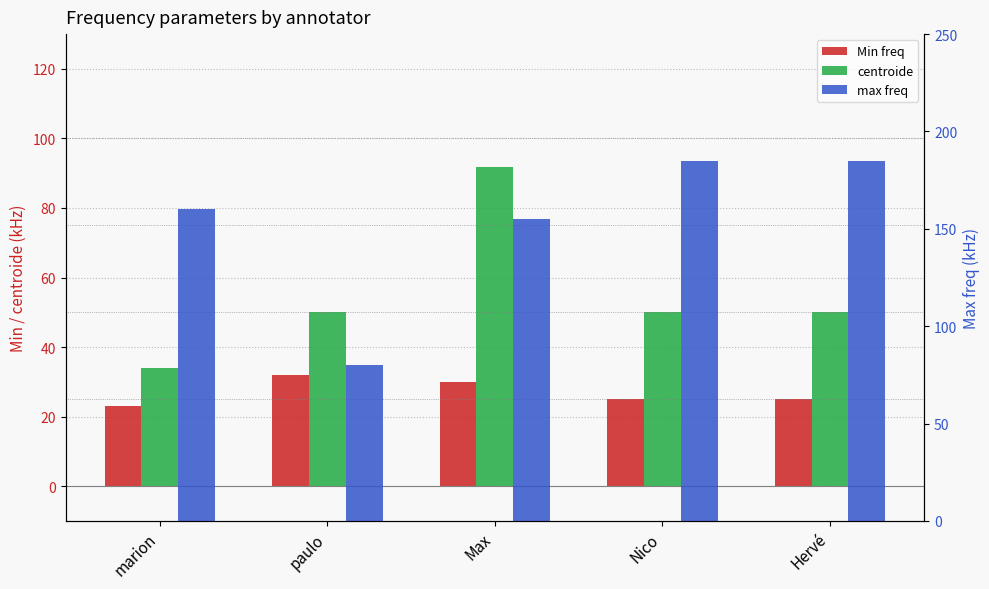

Rank the series by their average value, from highest to lowest.

max freq, centroide, Min freq